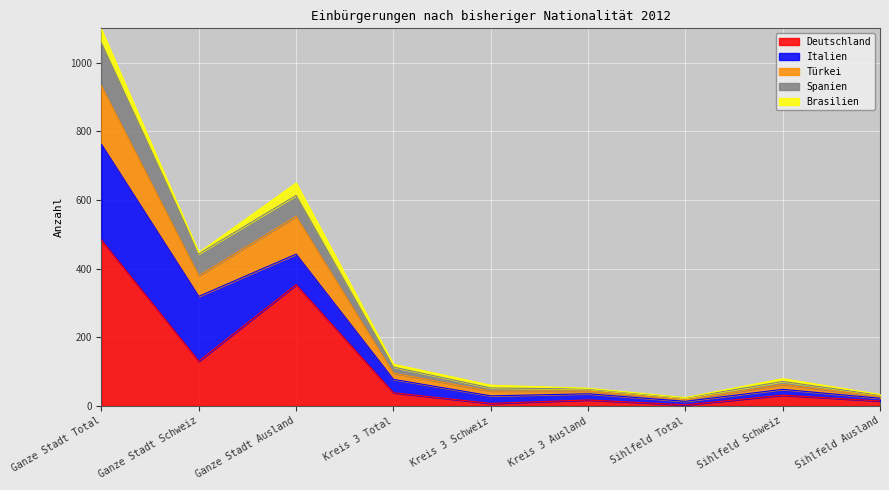

How many lines are shown in the chart?

5